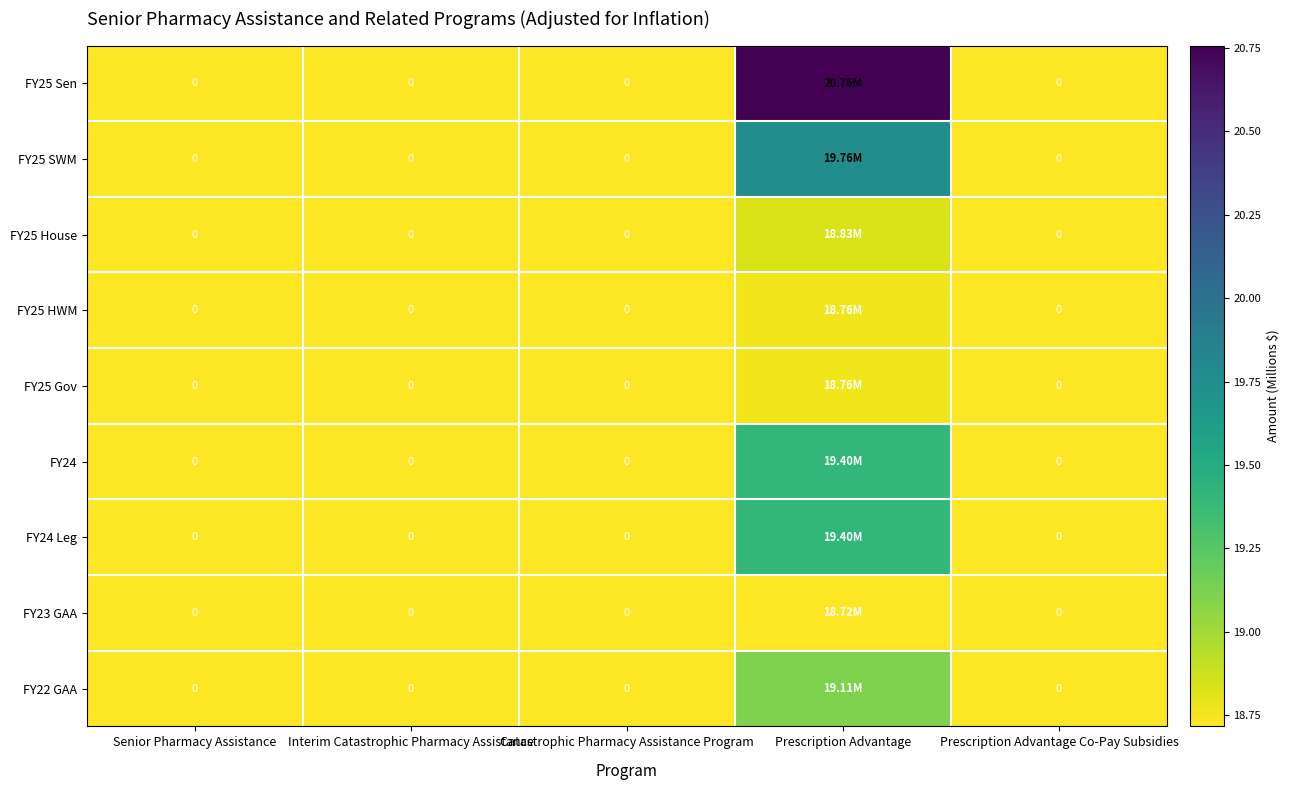

At Interim Catastrophic Pharmacy Assistance, list the series in order from smallest to largest.

FY25 Sen, FY25 SWM, FY25 House, FY25 HWM, FY25 Gov, FY24, FY24 Leg, FY23 GAA, FY22 GAA